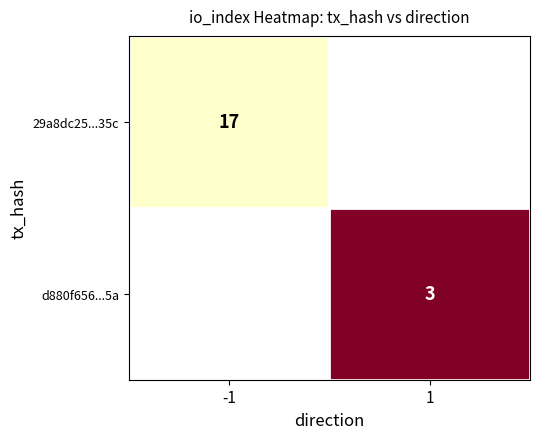

The value of 29a8dc25...35c at -1 is 9. True or false?

False